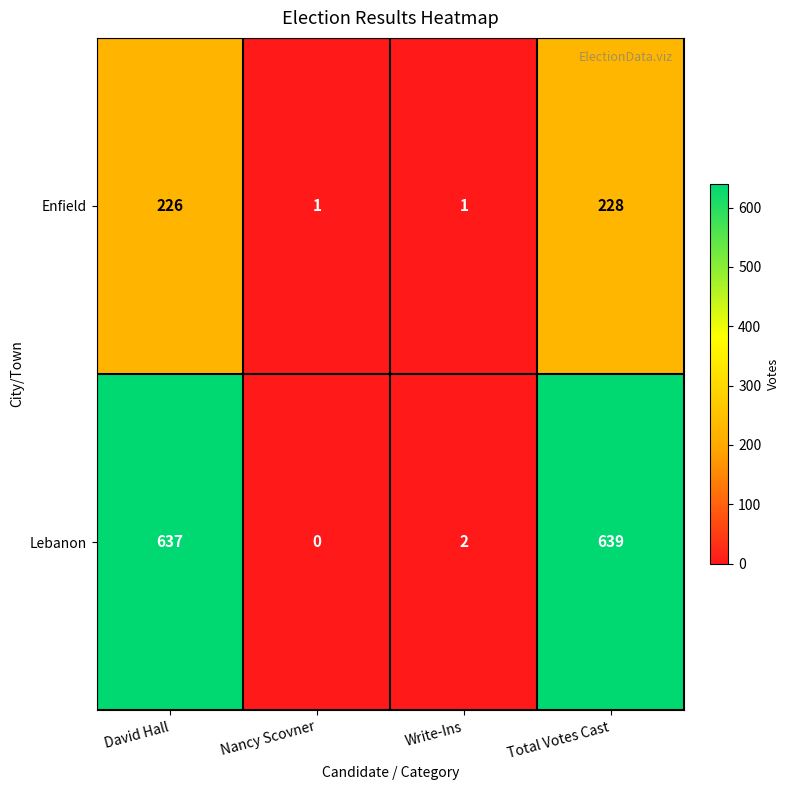

What is the total value across all series at Write-Ins?

3